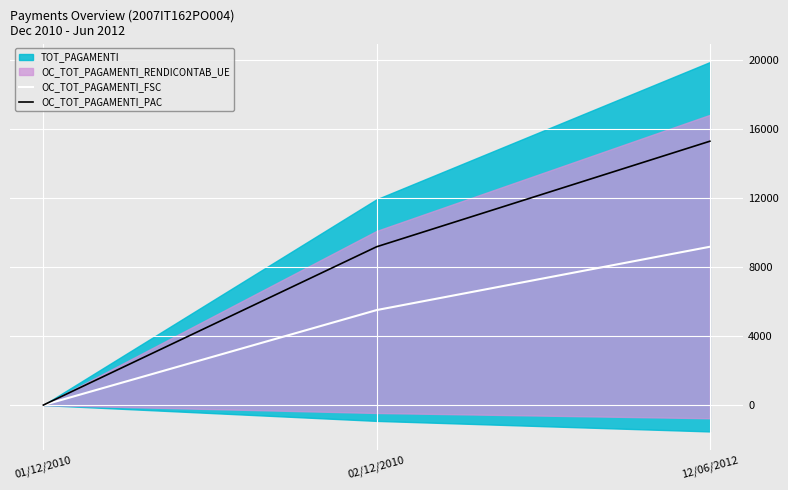

What is the label of the 3rd point from the left?

12/06/2012